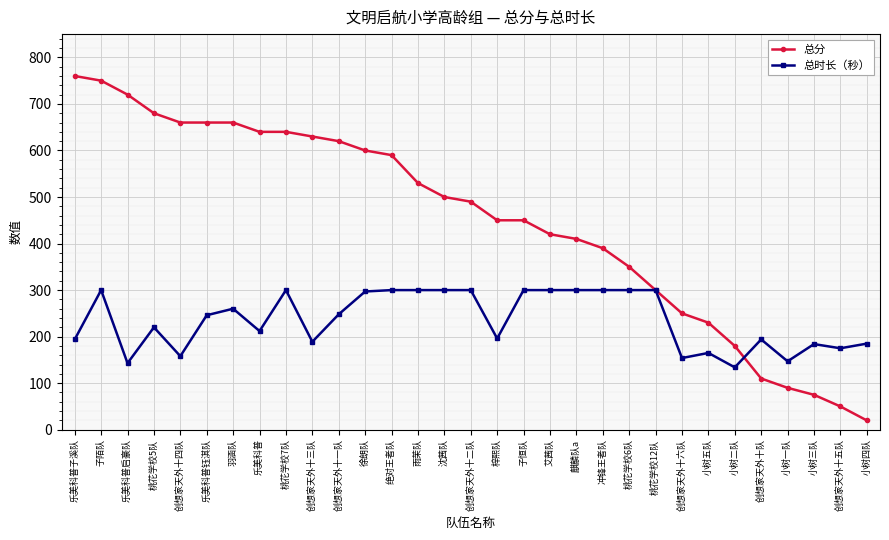

The value of 总时长（秒） at 创想家天外十四队 is 280. True or false?

False